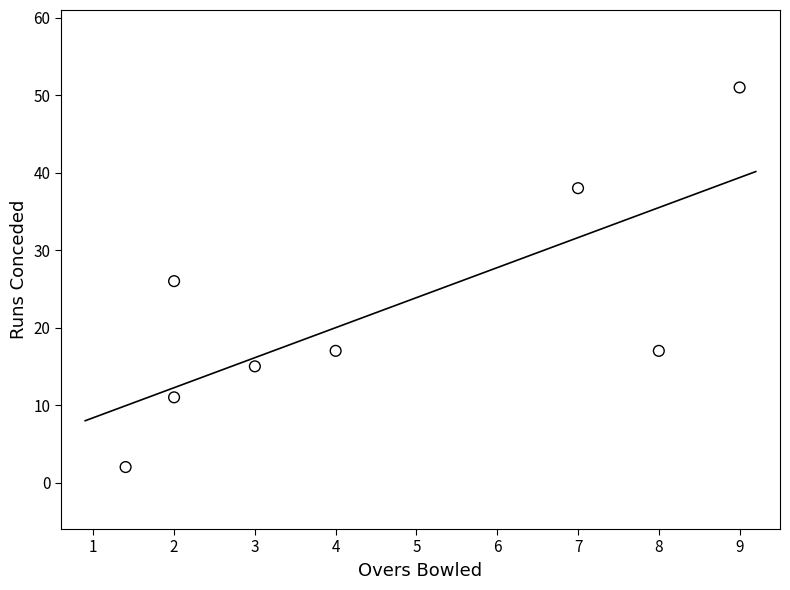

What is the range of Y values (max minus min)?

49